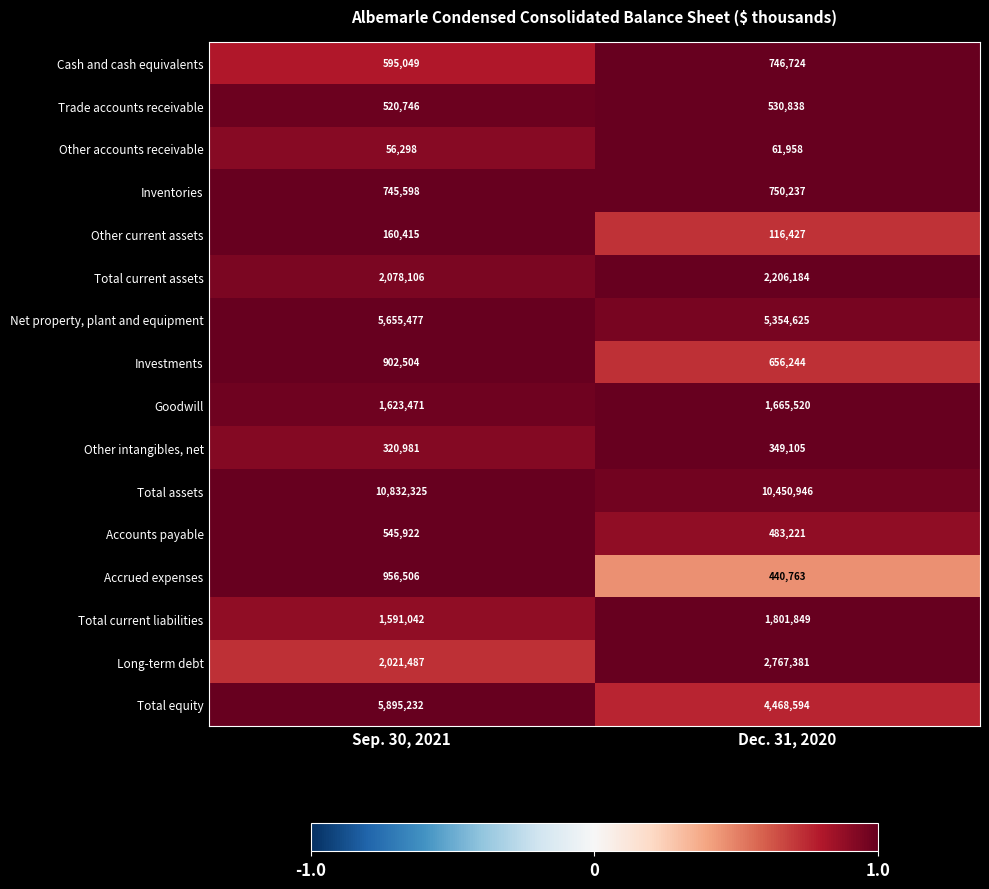

Count the number of categories in the chart.

2